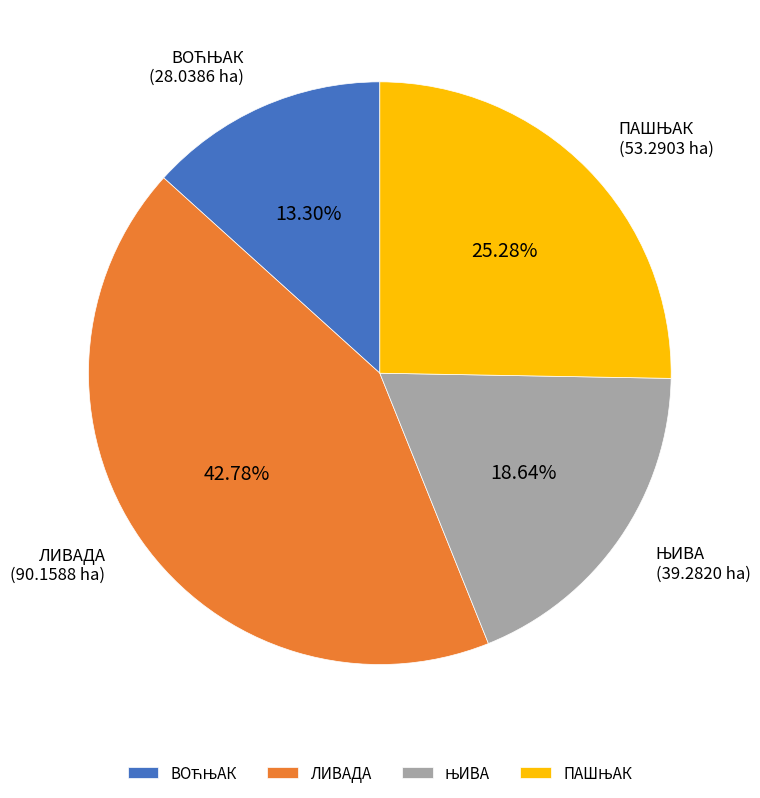

Which category has the biggest portion of the pie?

ЛИВАДА